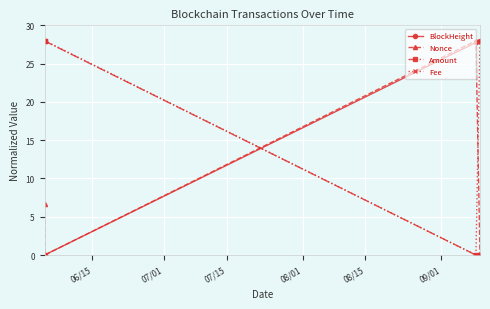

What is the difference between the second highest and second lowest values in the BlockHeight series?

27.7